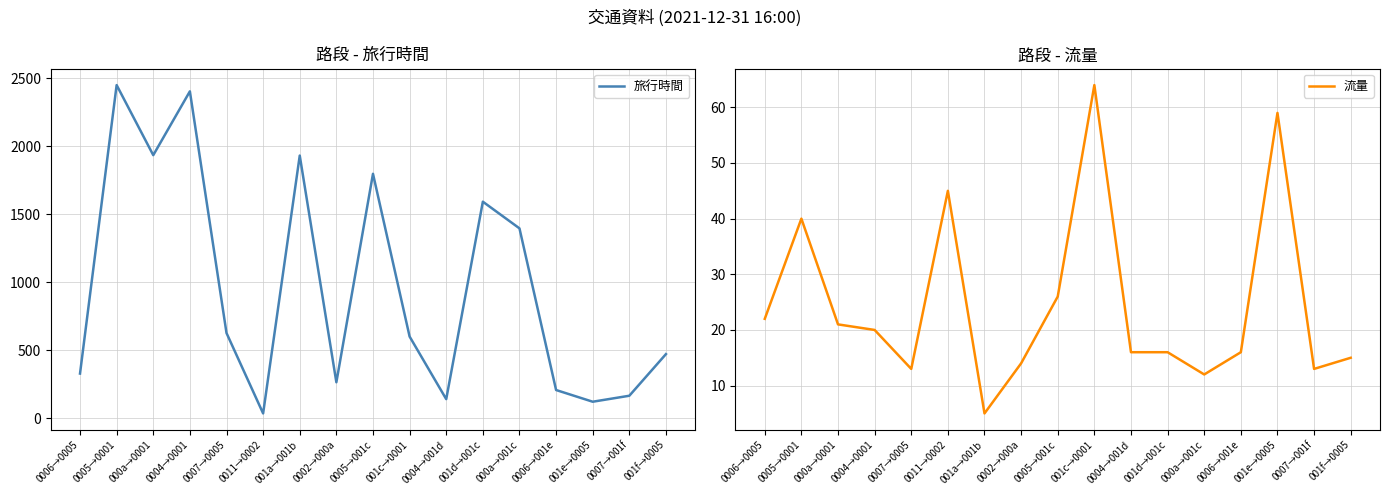

Between 001a→001b and 0005→001c, which series saw the biggest shift?

旅行時間